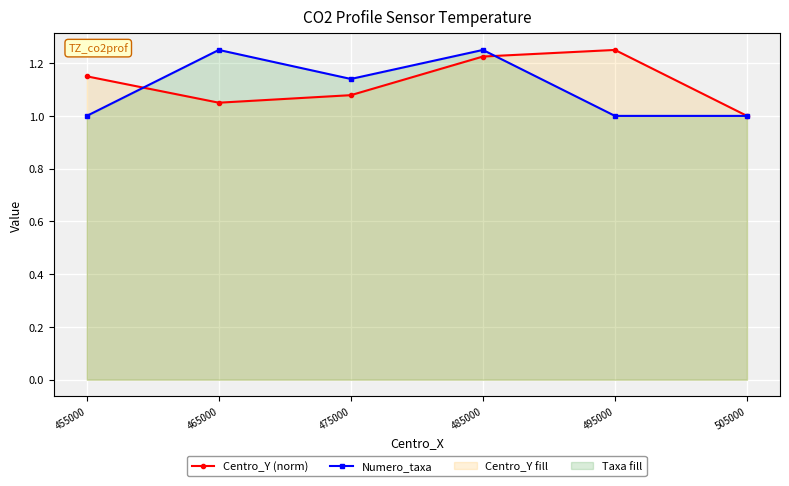

Does the chart display data point markers on the line(s)?

Yes